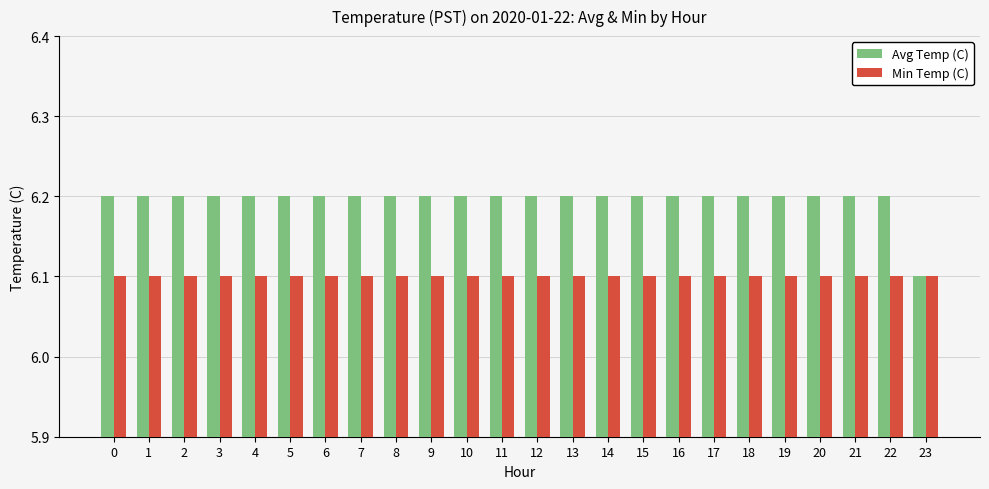

Which series has the widest spread of values?

Avg Temp (C)